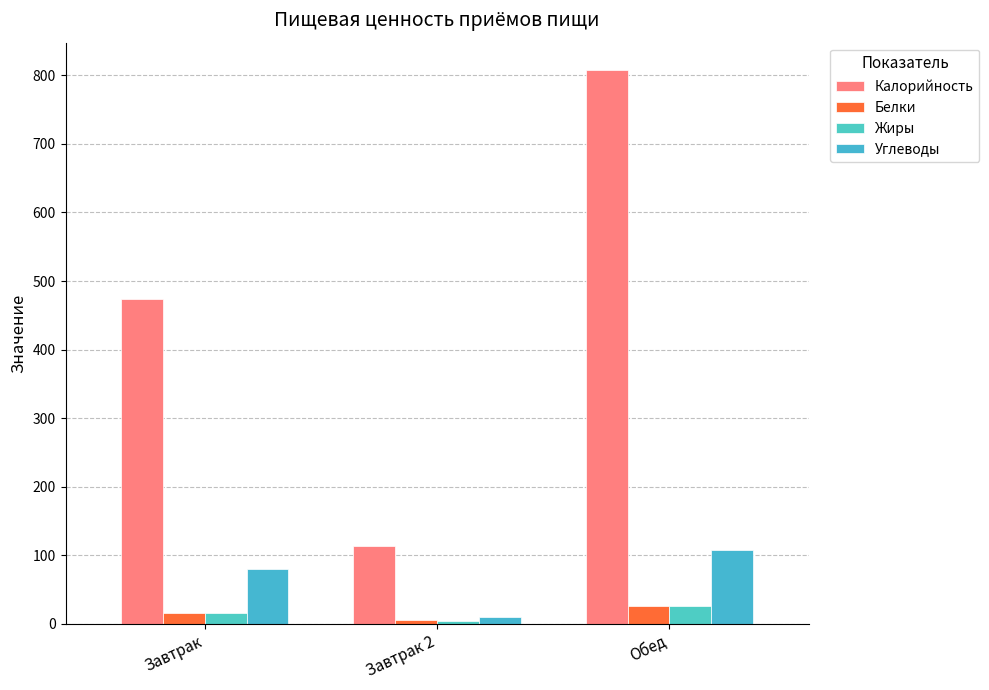

Does the chart contain any negative values?

No